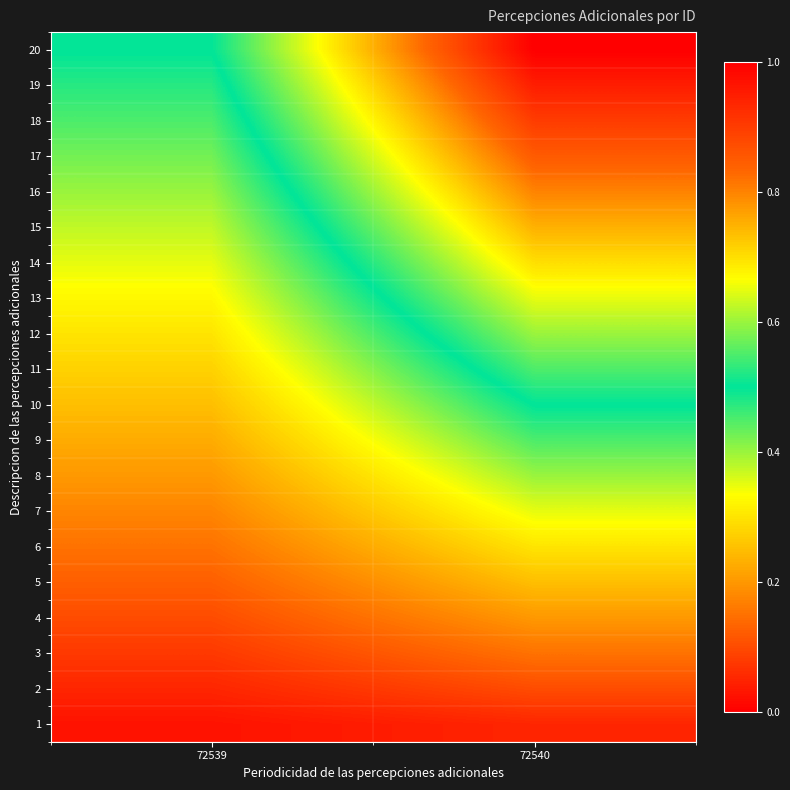

At how many categories does at least one series exceed 0?

2